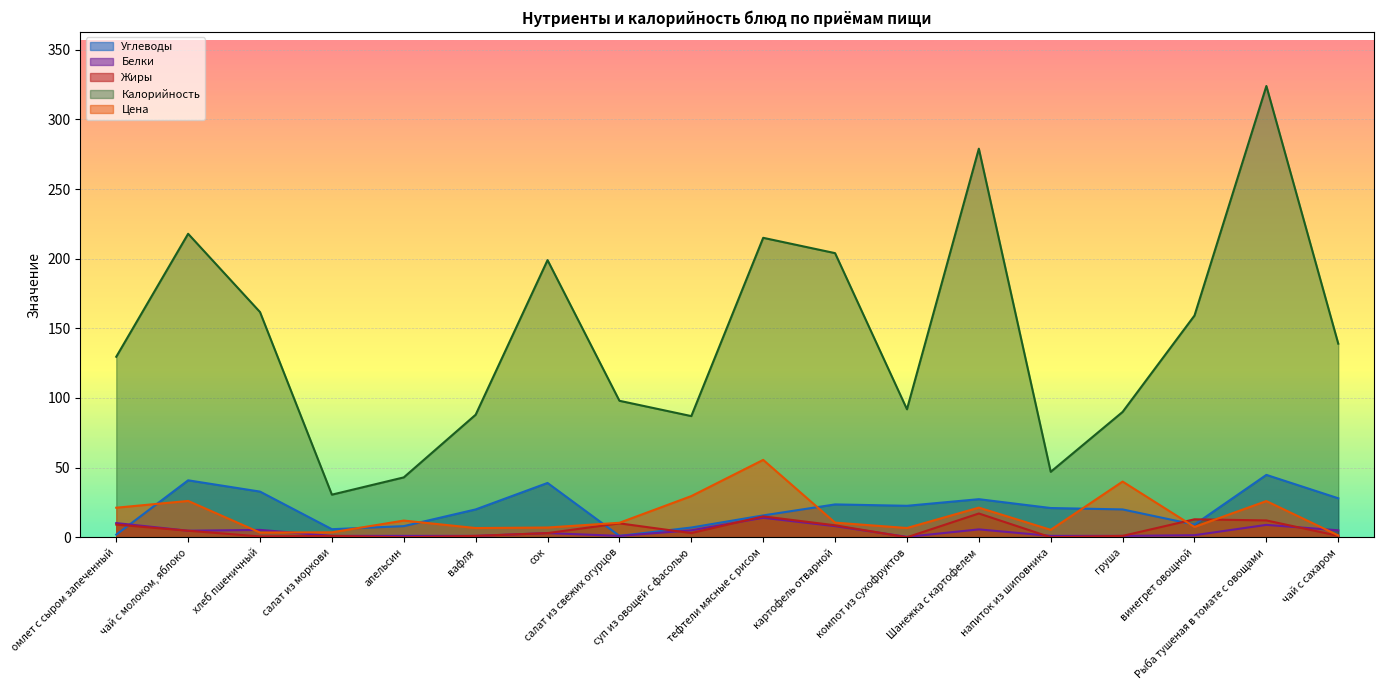

What is the label of the 11th point from the right?

салат из свежих огурцов